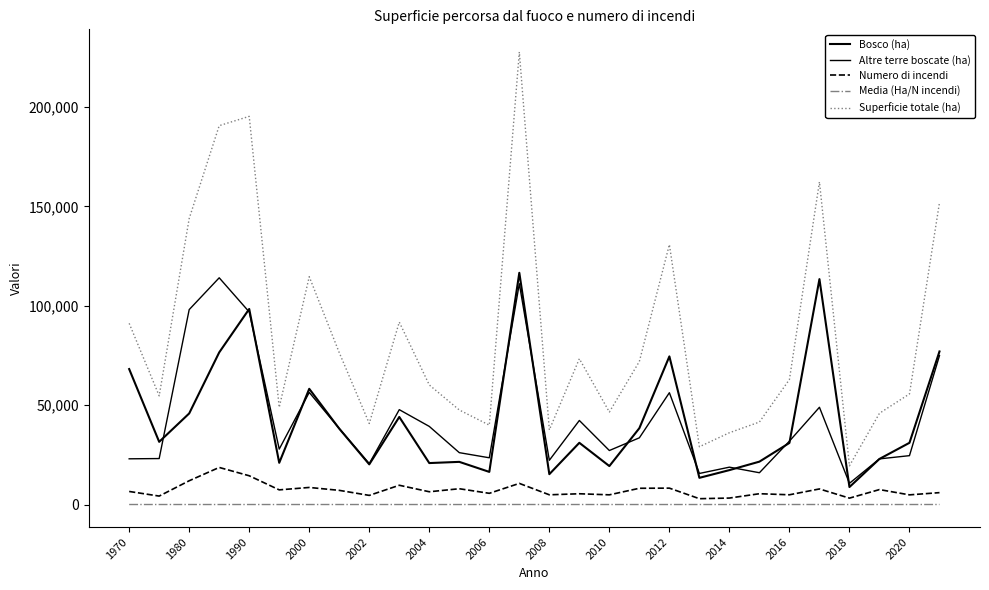

At which label does Media (Ha/N incendi) first exceed 10?

1970